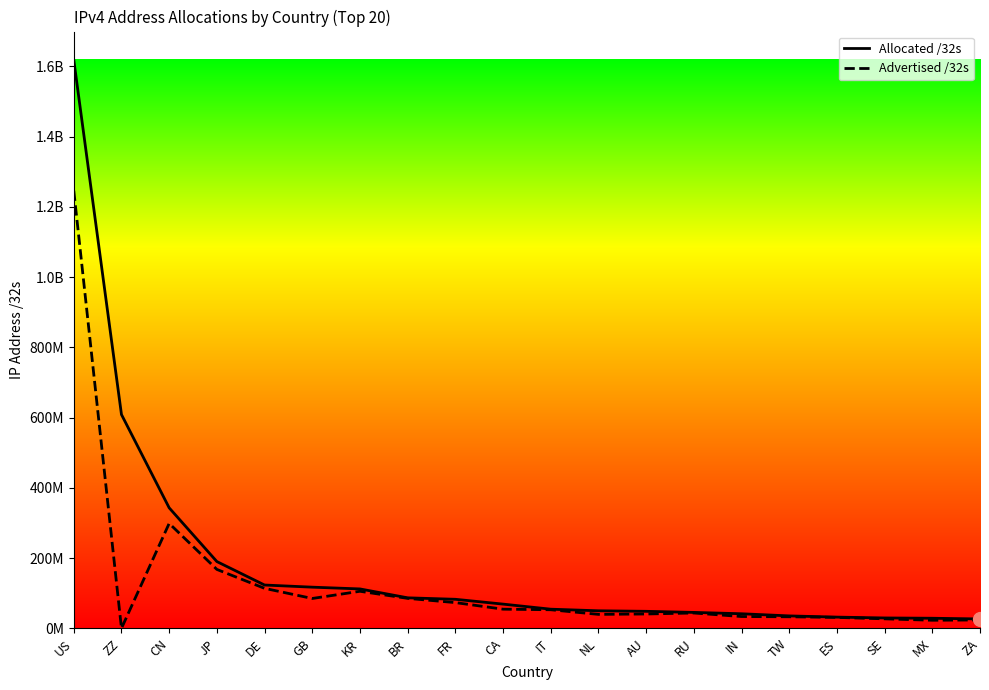

True or false: Allocated /32s has more than 2 points higher than both neighbors.

False